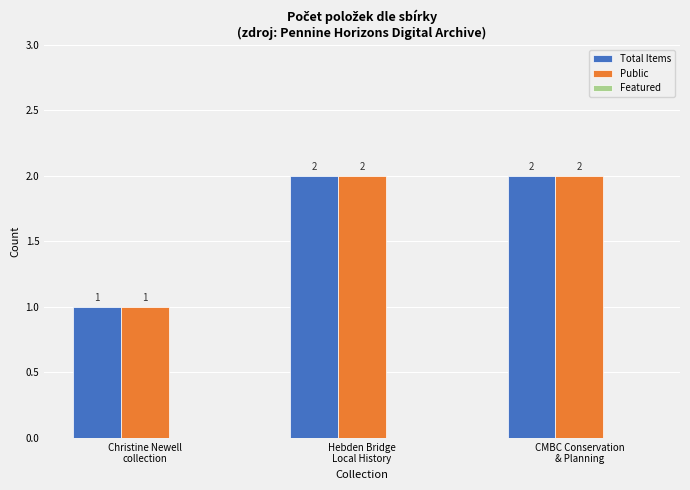

What is the sum of all Total Items values?

5